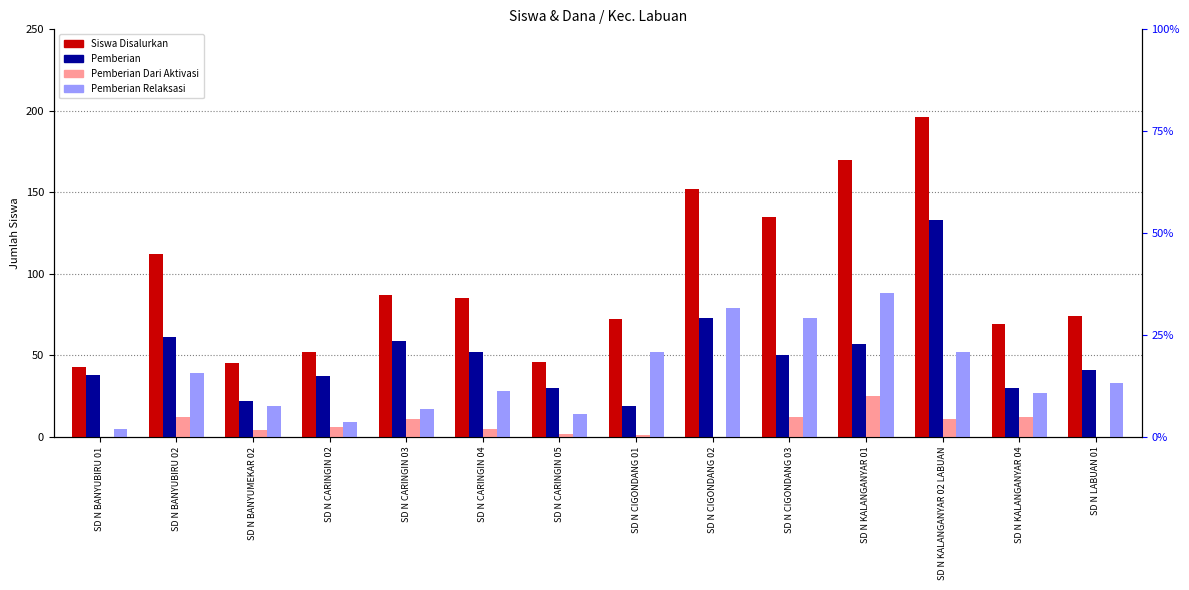

Between SD N BANYUBIRU 01 and SD N LABUAN 01, which is larger?

SD N LABUAN 01